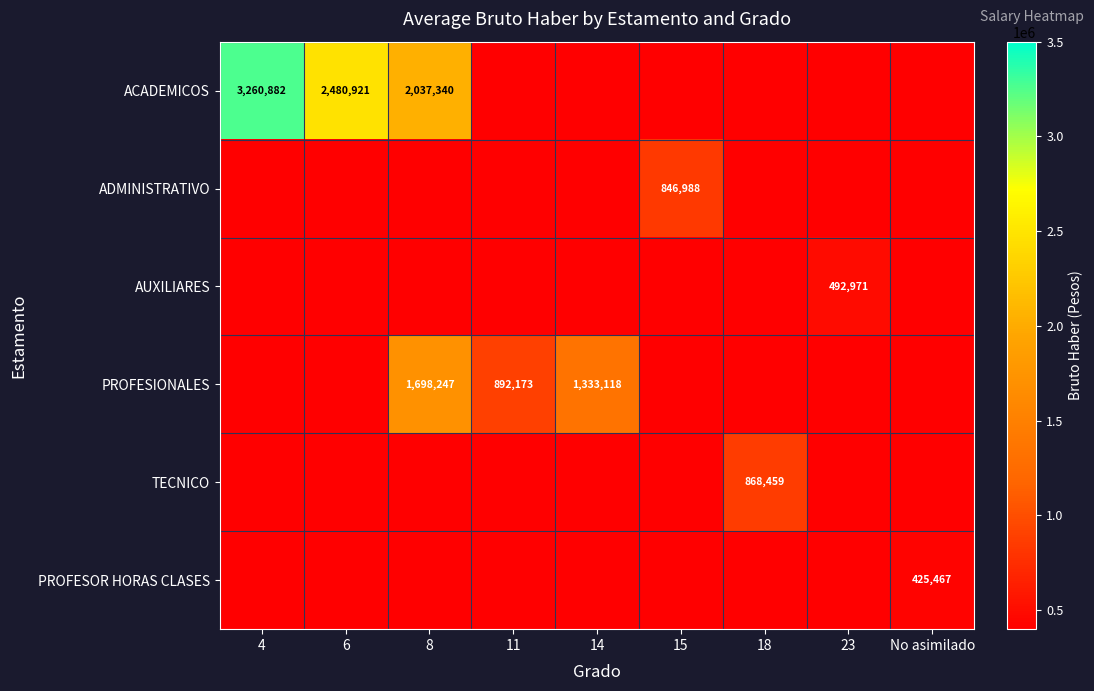

The value of ADMINISTRATIVO at 15 is 846988. True or false?

True